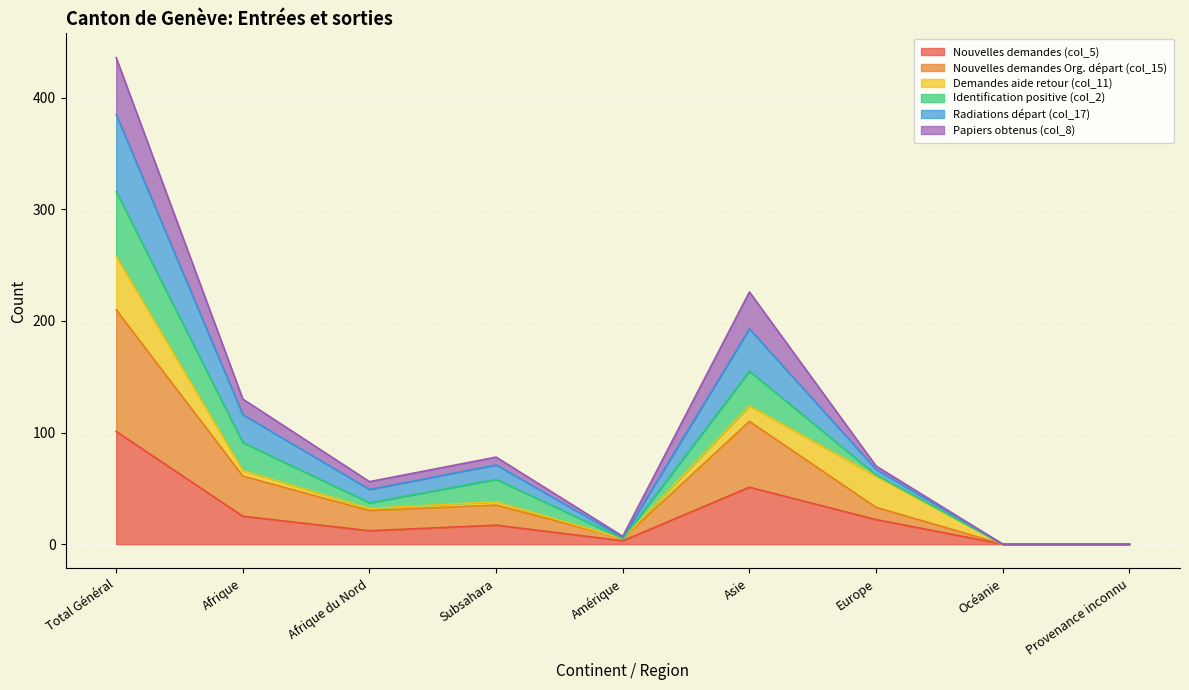

At which category is the sum across all series the highest?

Total Général